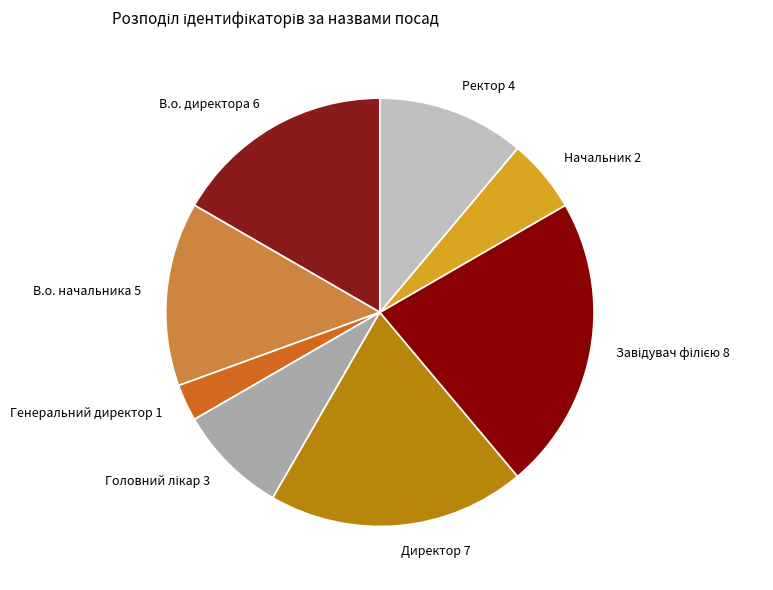

Does any single category account for the majority?

No